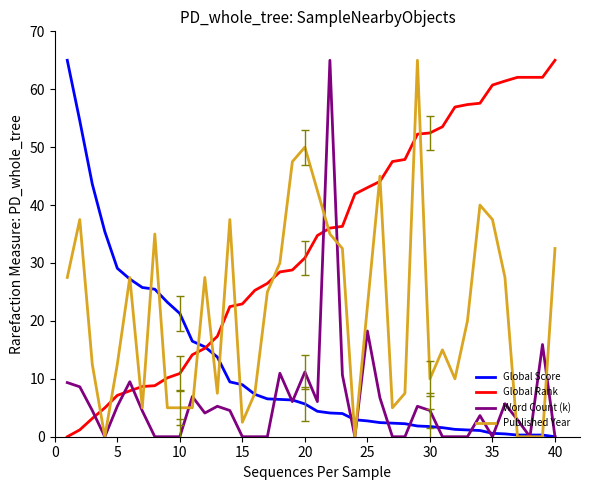

True or false: Word Count (k) and Global Rank cross at least once.

True